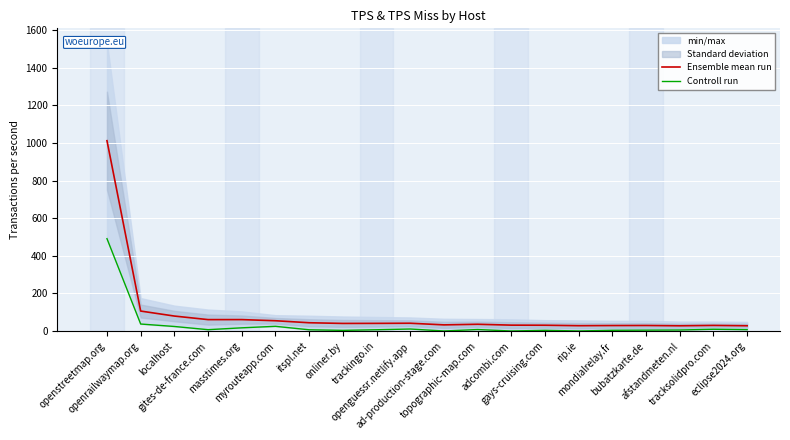

How many lines are shown in the chart?

2